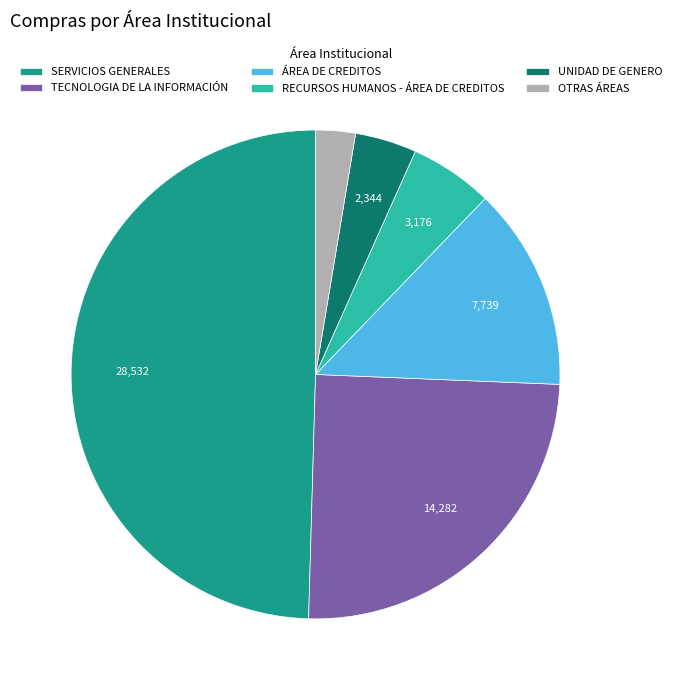

Is the sum of SERVICIOS GENERALES and OTRAS ÁREAS greater than half?

Yes